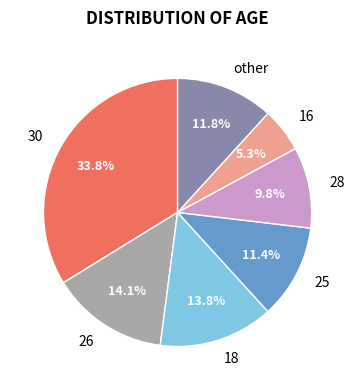

Does 25 represent more than half of the total?

No